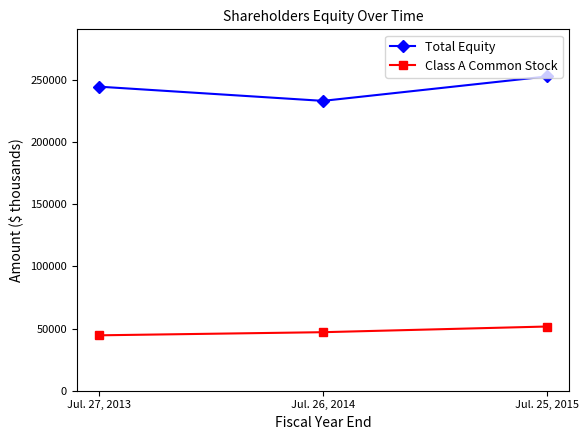

What are all the series names shown in the legend?

Total Equity, Class A Common Stock